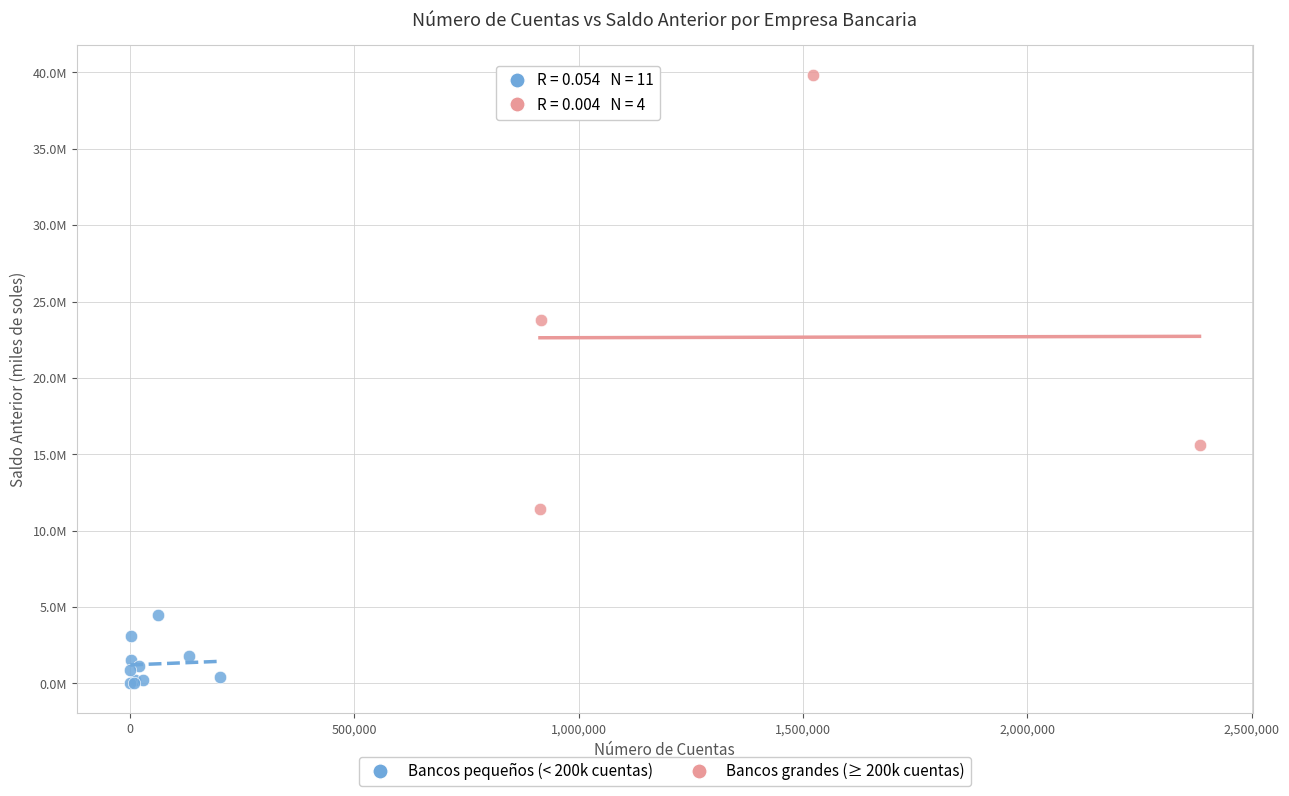

Which series contains the highest Y value?

Bancos grandes (≥ 200k cuentas)